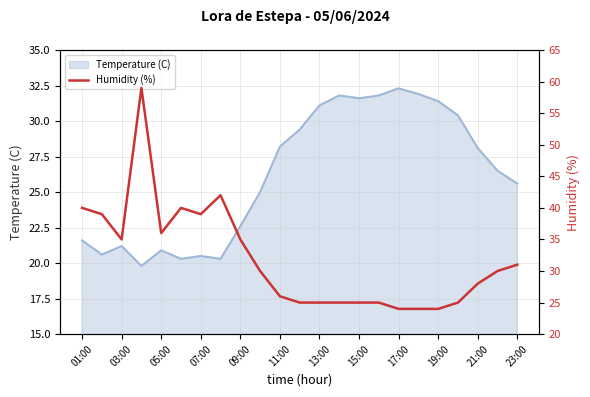

What is the lowest value of the Temperature (C) series?

19.8